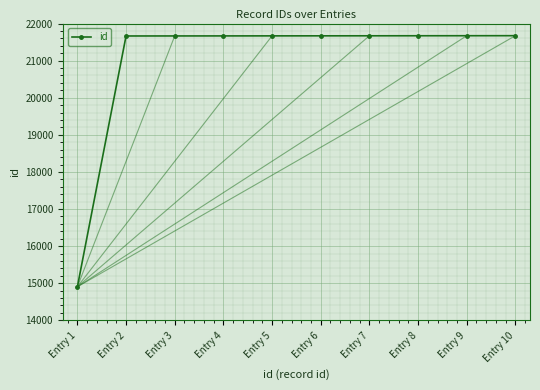

What is the maximum value shown in the chart?

21673